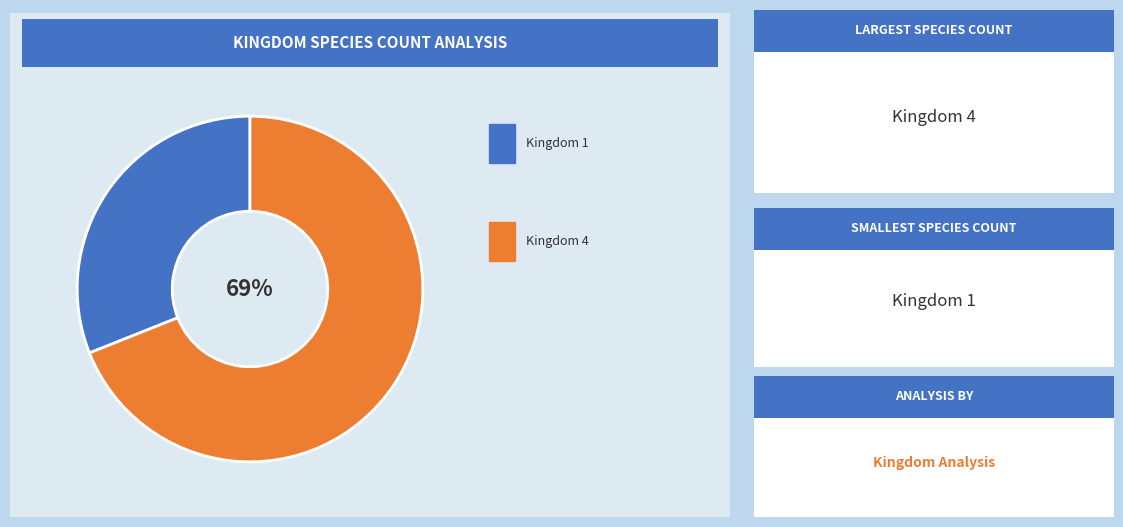

Is there a majority slice in this chart?

Yes